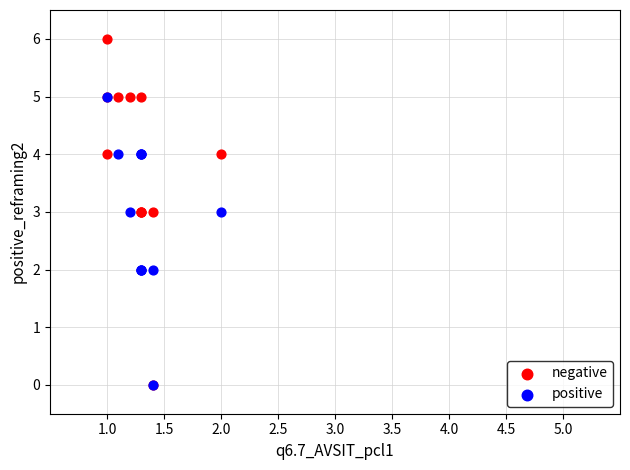

Which series has the widest spread of Y values?

negative